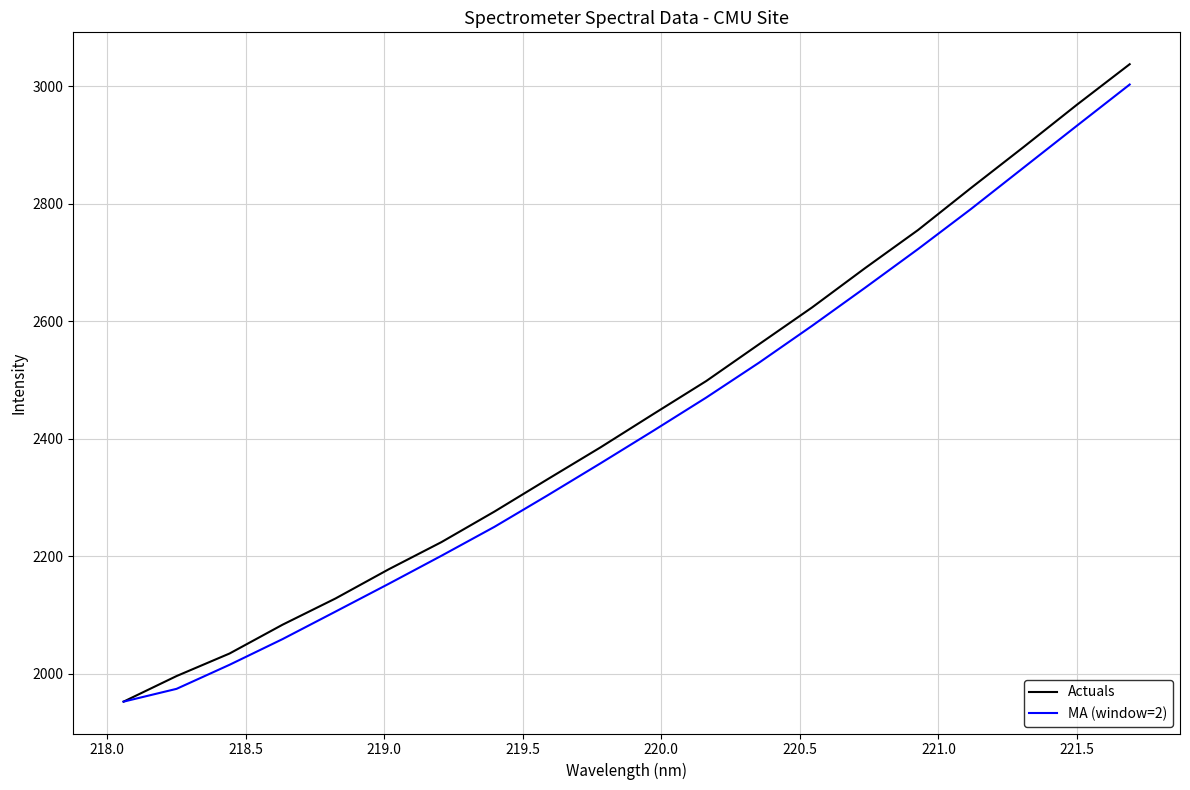

Which series has the widest spread of values?

Actuals